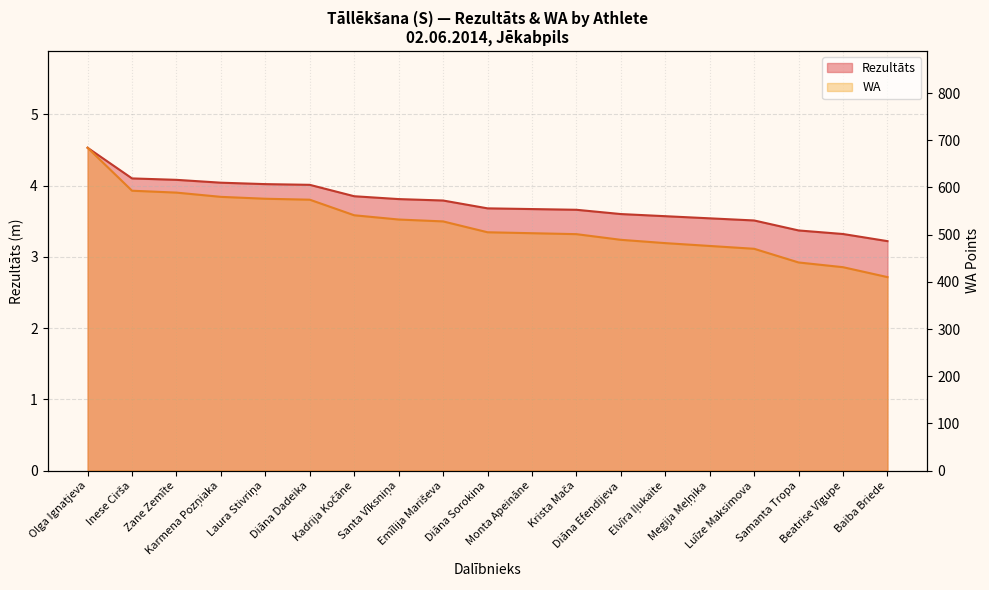

True or false: WA and Rezultāts intersect in this chart.

False